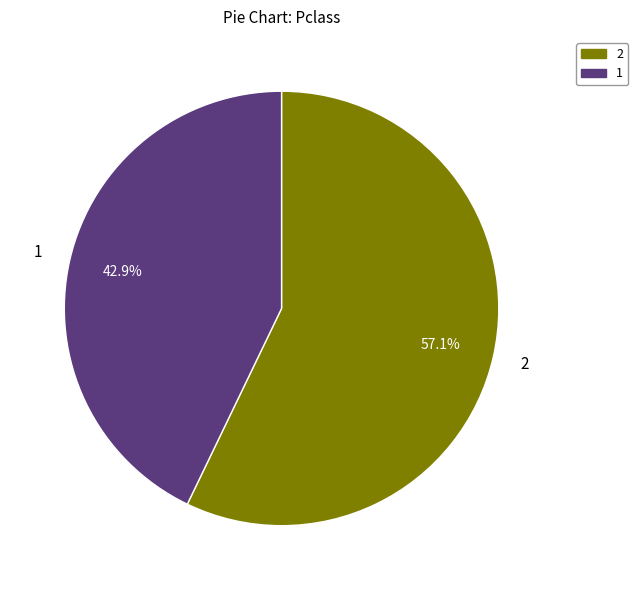

Is there a majority slice in this chart?

Yes